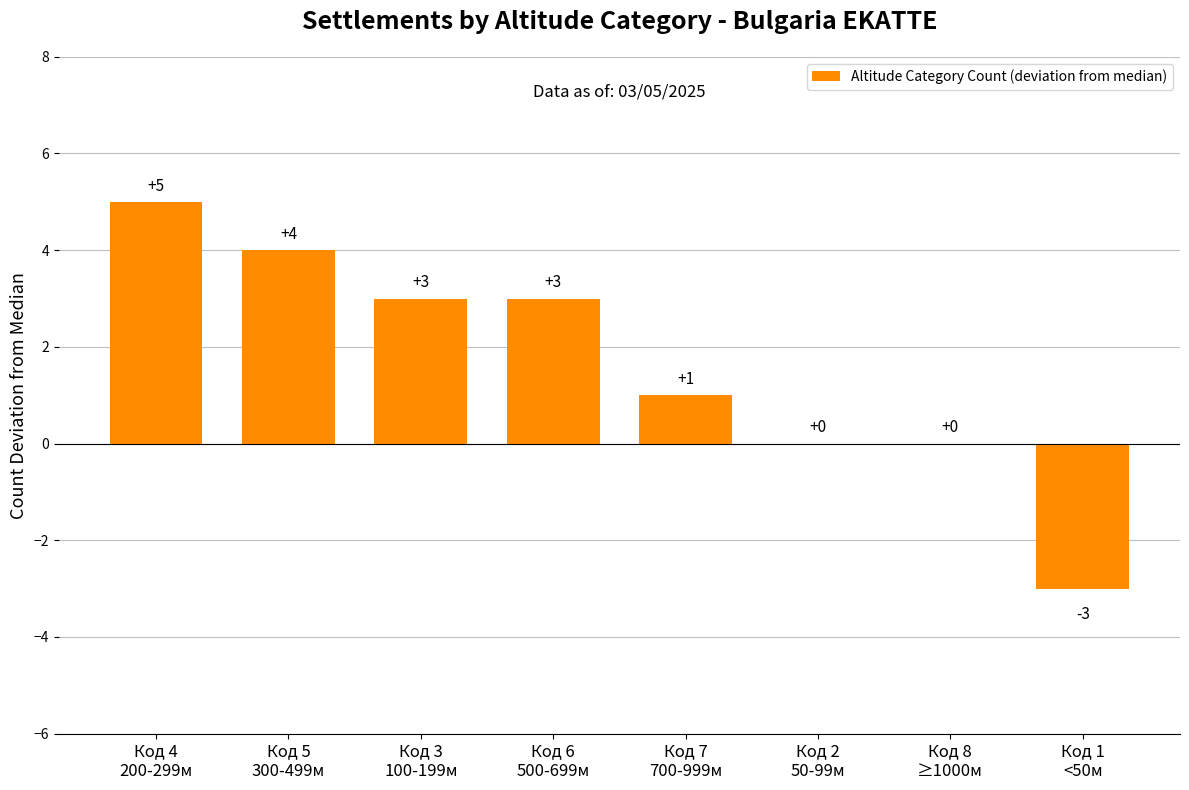

What is the change in value from Код 7
700-999м to Код 2
50-99м?

-1